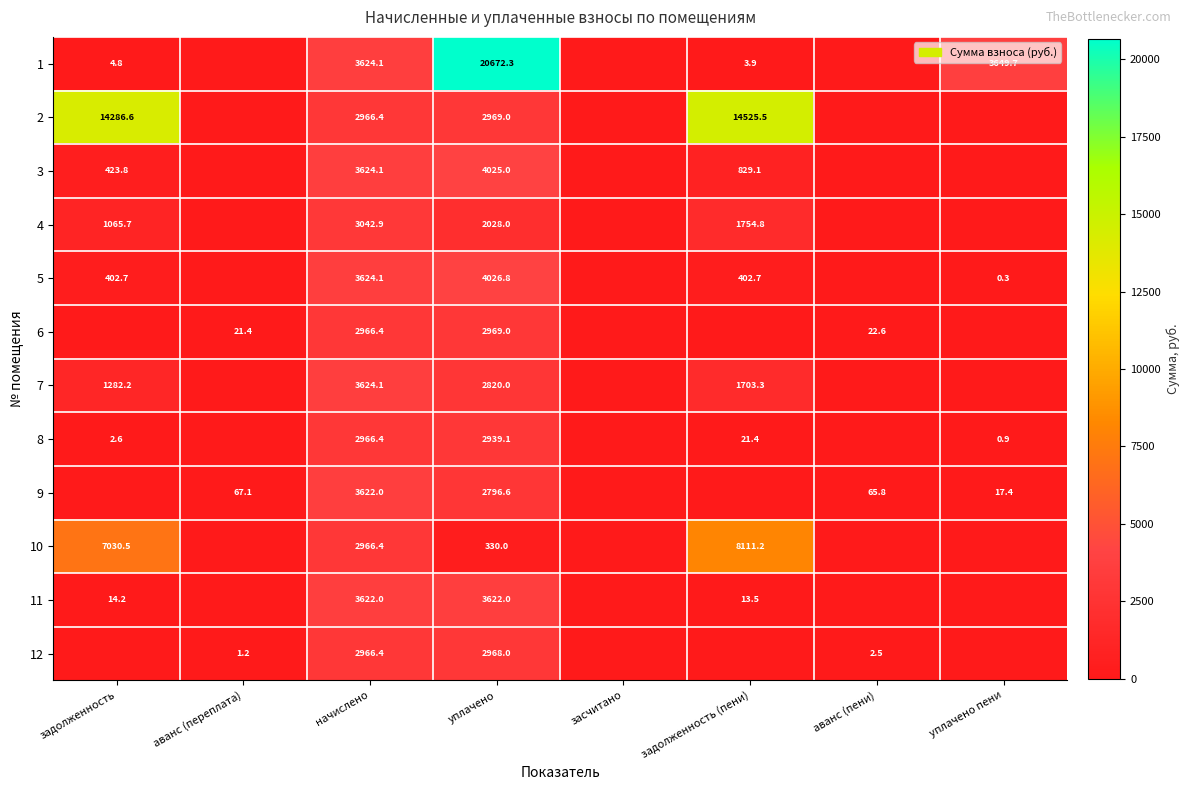

The value of 12 at уплачено is 2968.0. True or false?

True